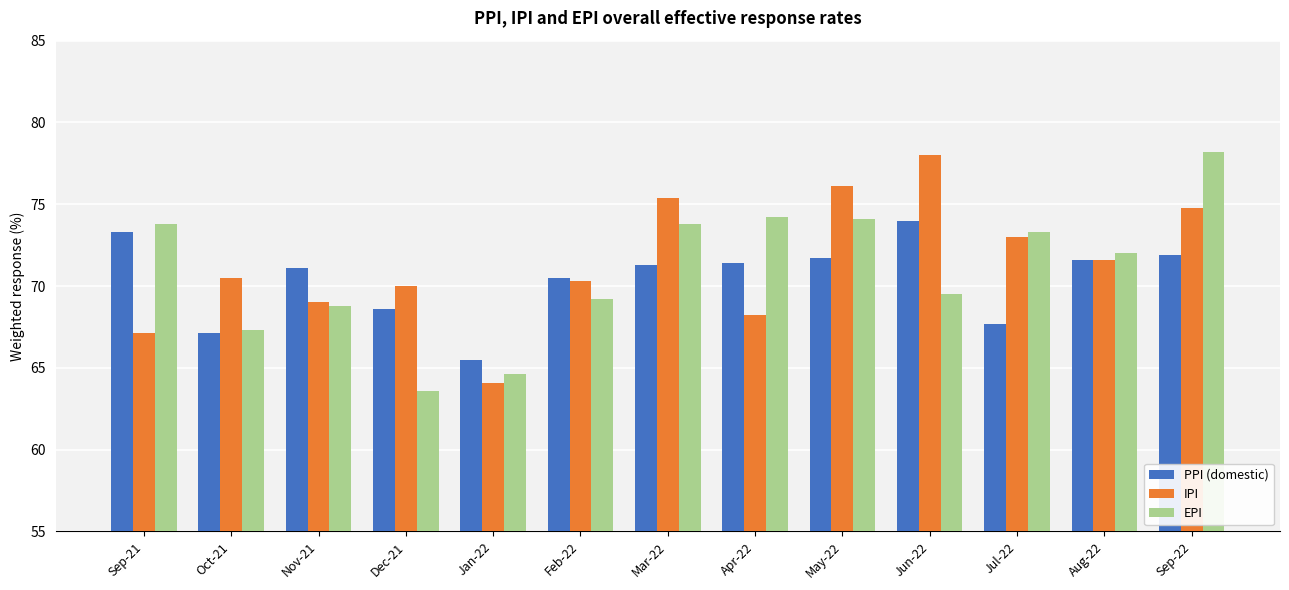

How many data points does each series have?

13